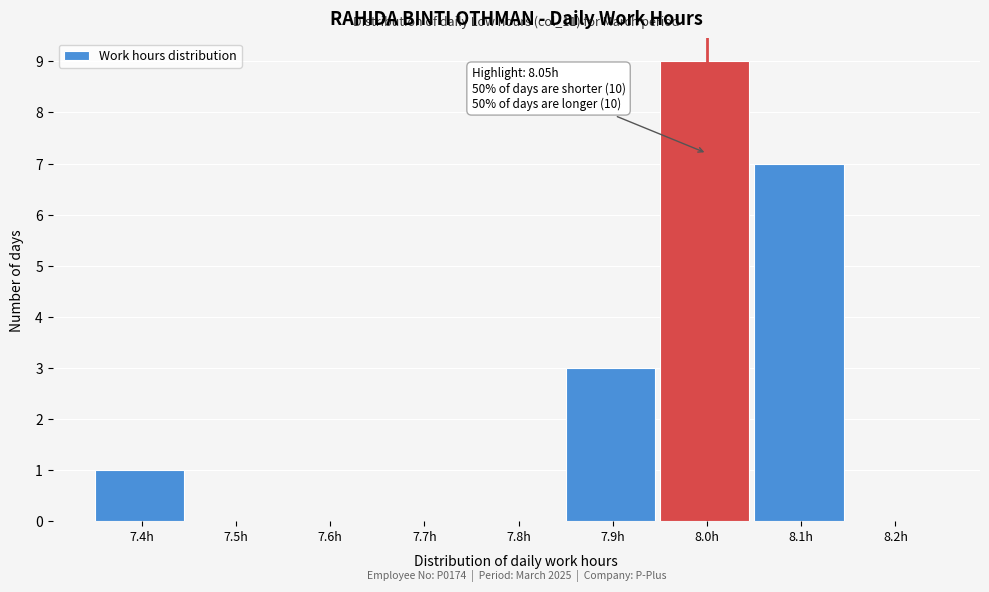

Reading right to left, extract all data points from this chart.

8.2h=0	8.1h=7	8.0h=9	7.9h=3	7.8h=0	7.7h=0	7.6h=0	7.5h=0	7.4h=1